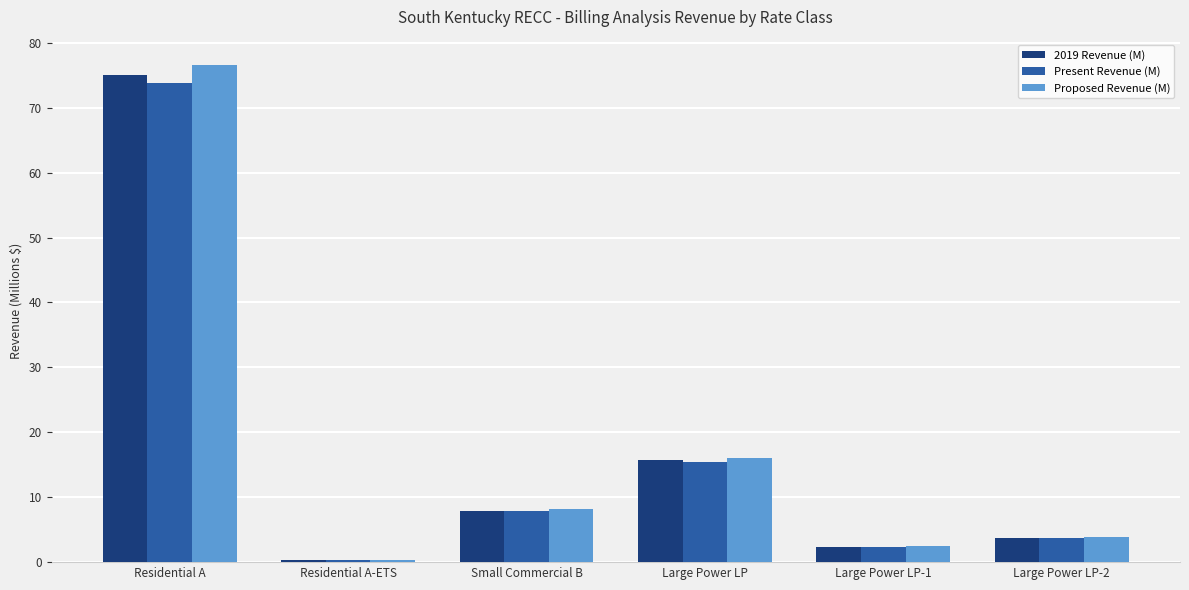

Which series has the largest range (max minus min)?

Proposed Revenue (M)